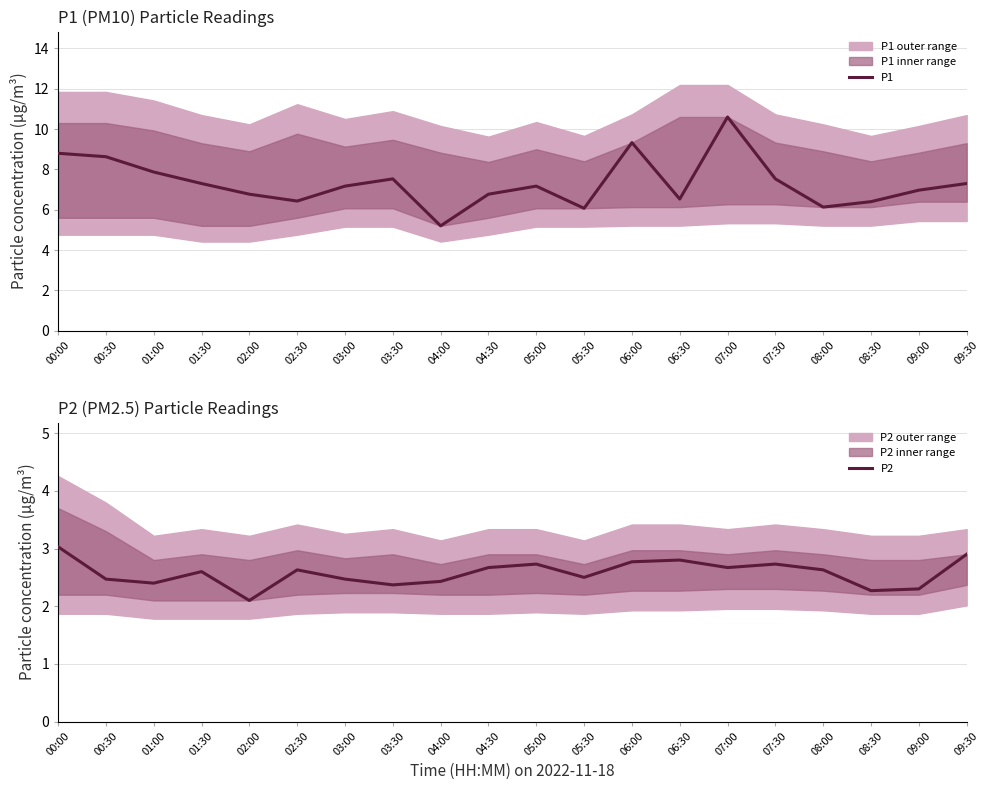

Where is the first local maximum for P1?

03:30